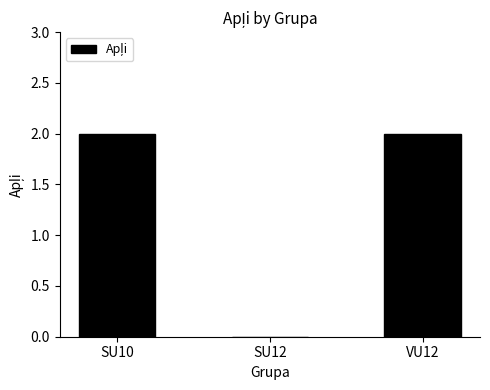

What is the sum of all values?

4